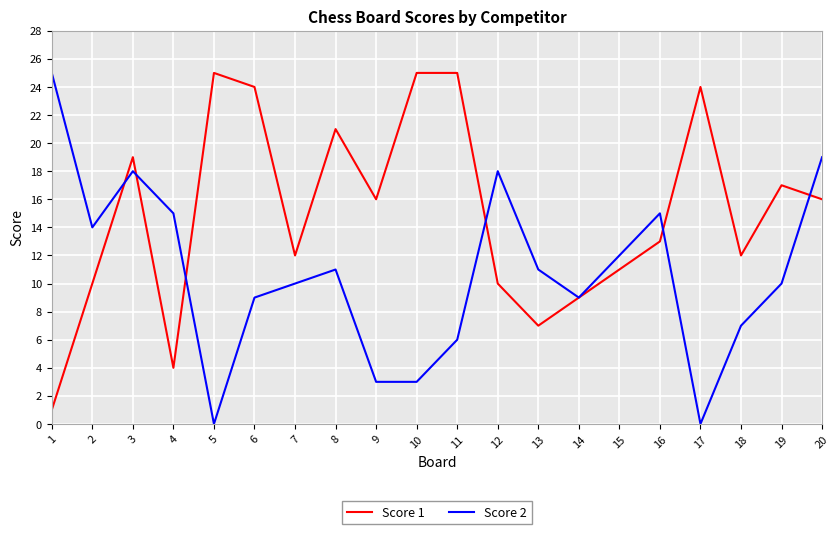

What is the maximum value shown in the chart?

25